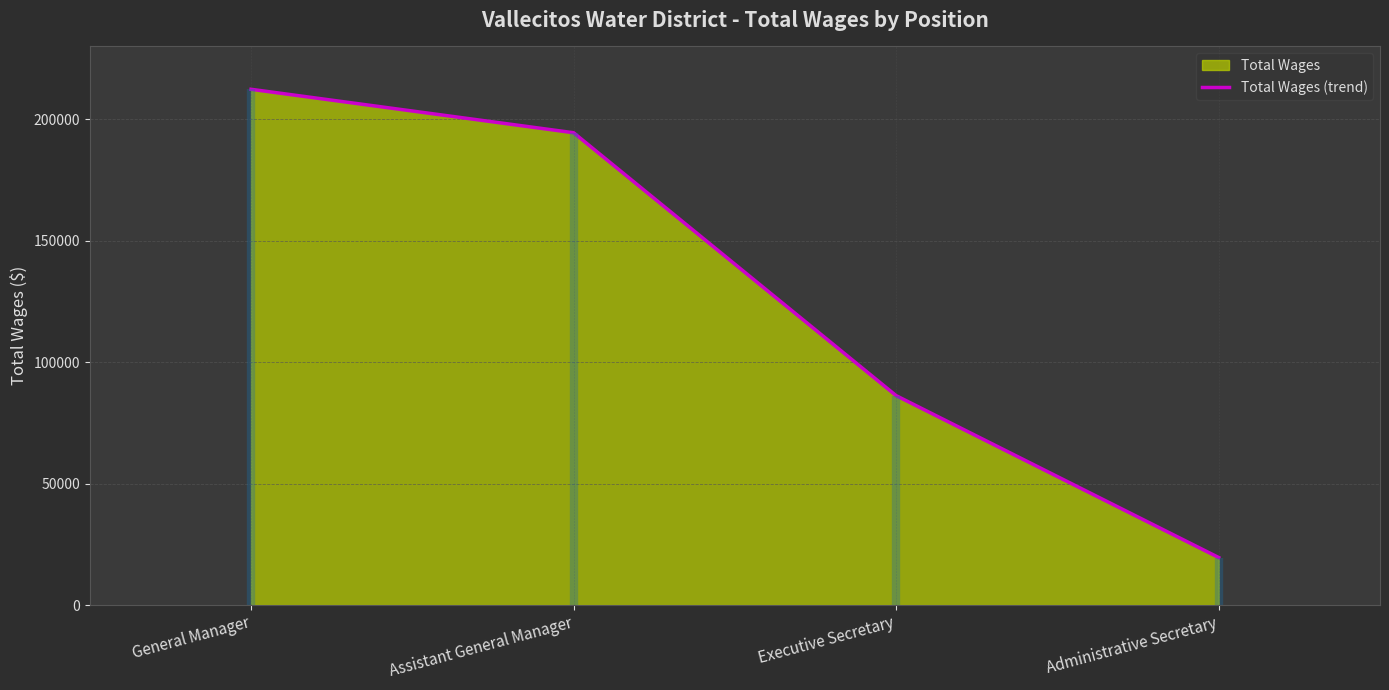

What is the ratio of the value at Assistant General Manager to the value at General Manager?

0.9